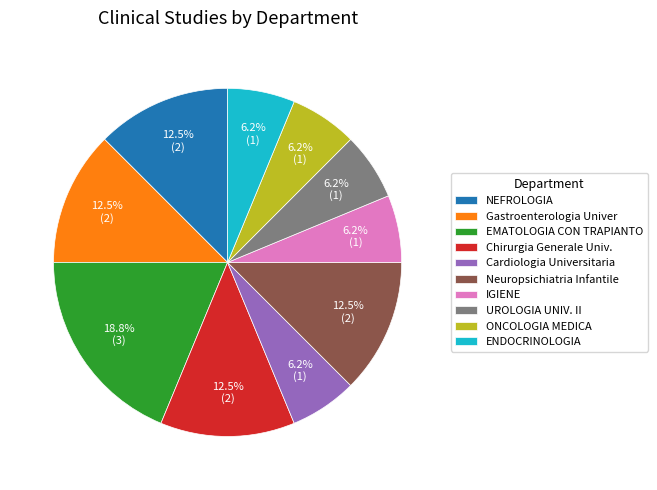

Which has a higher value, UROLOGIA UNIV. II or Chirurgia Generale Univ.?

Chirurgia Generale Univ.